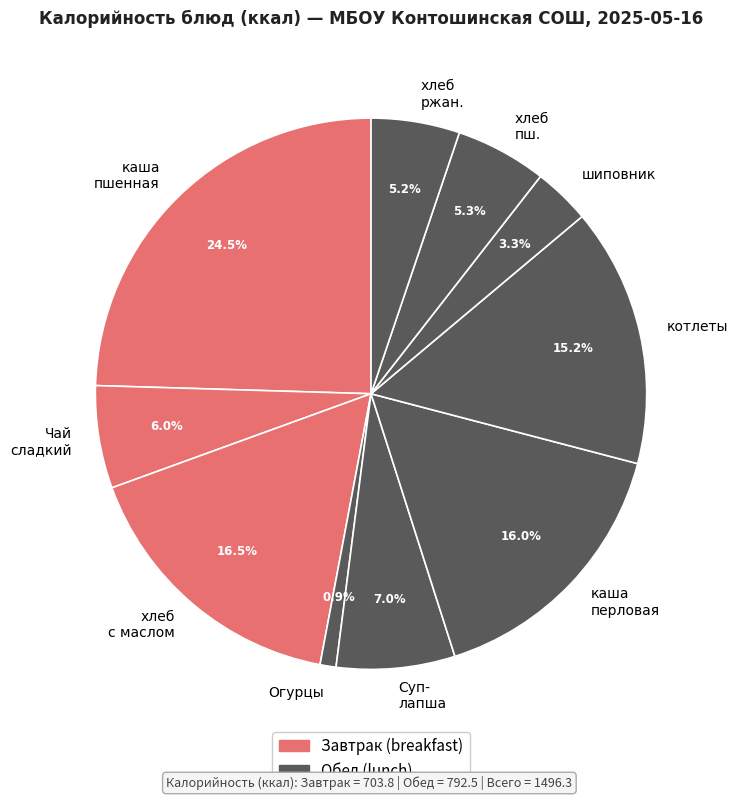

How many slices are in this pie chart?

10